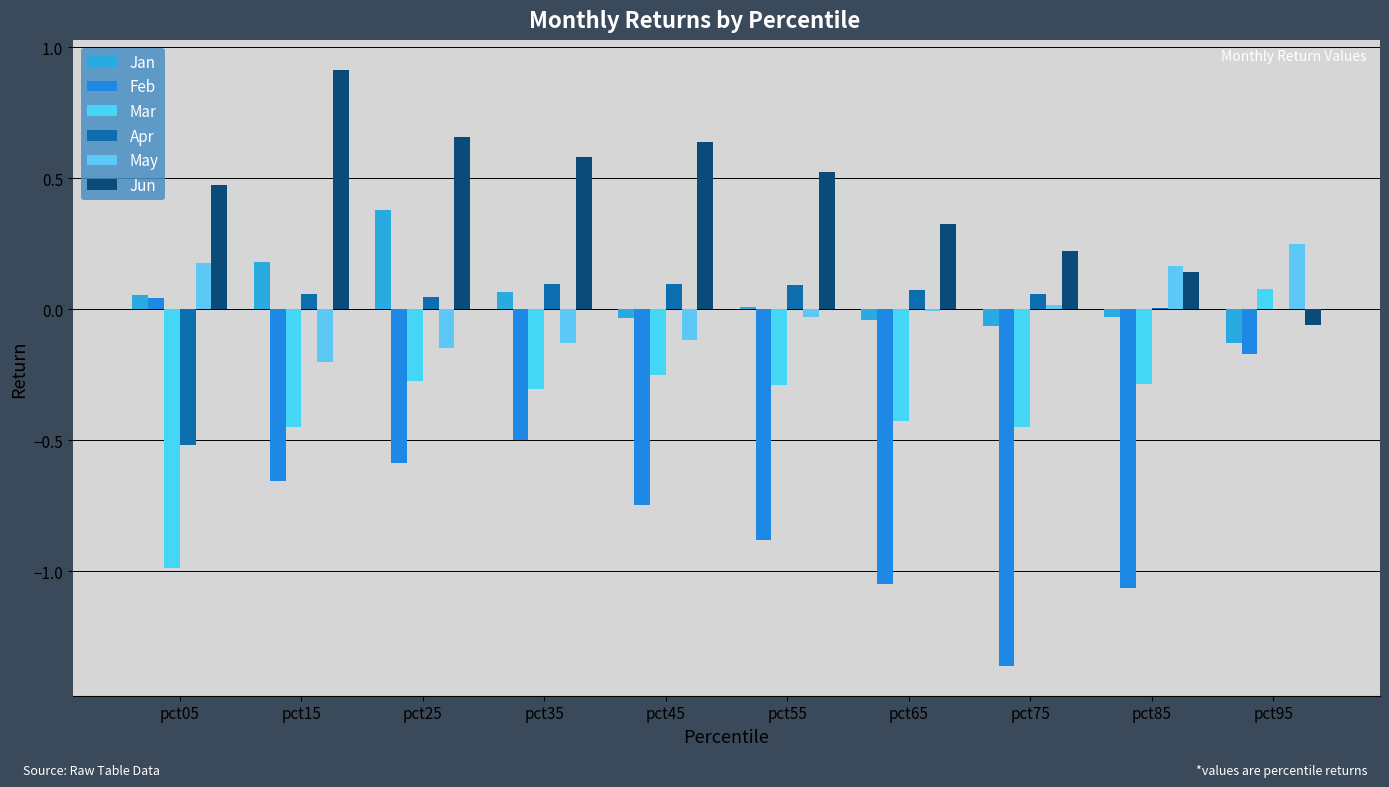

Count the number of data series in this chart.

6